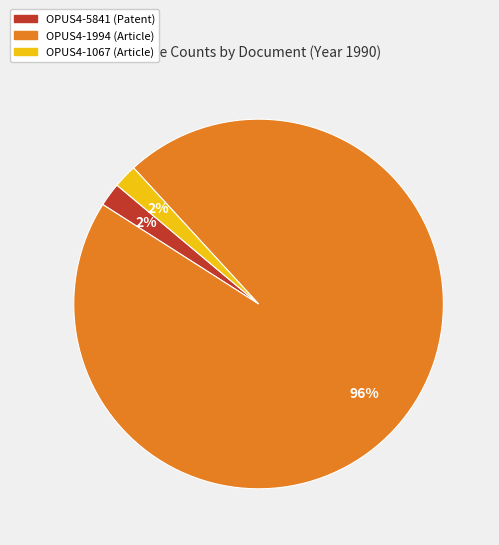

How many slices are in this pie chart?

3